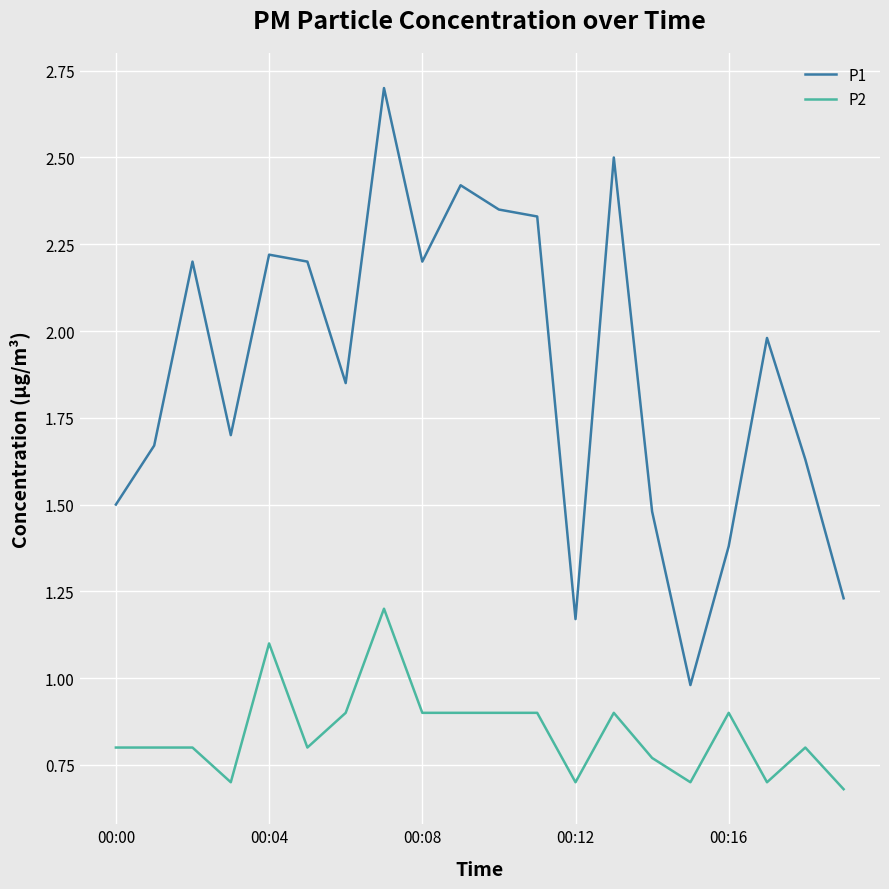

True or false: P1 and P2 cross at least once.

False